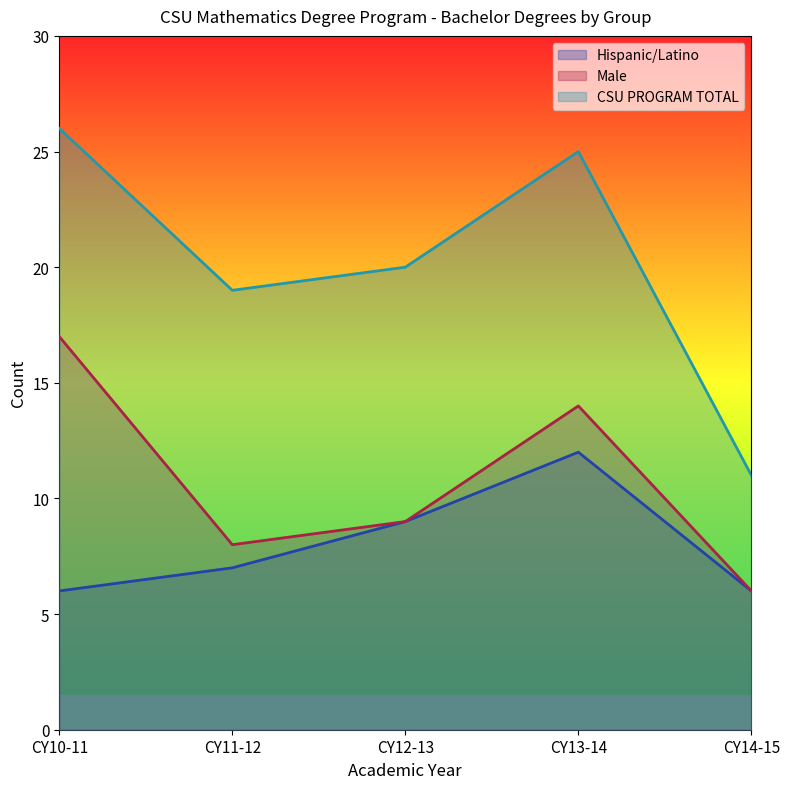

Does the chart have visible grid lines?

No